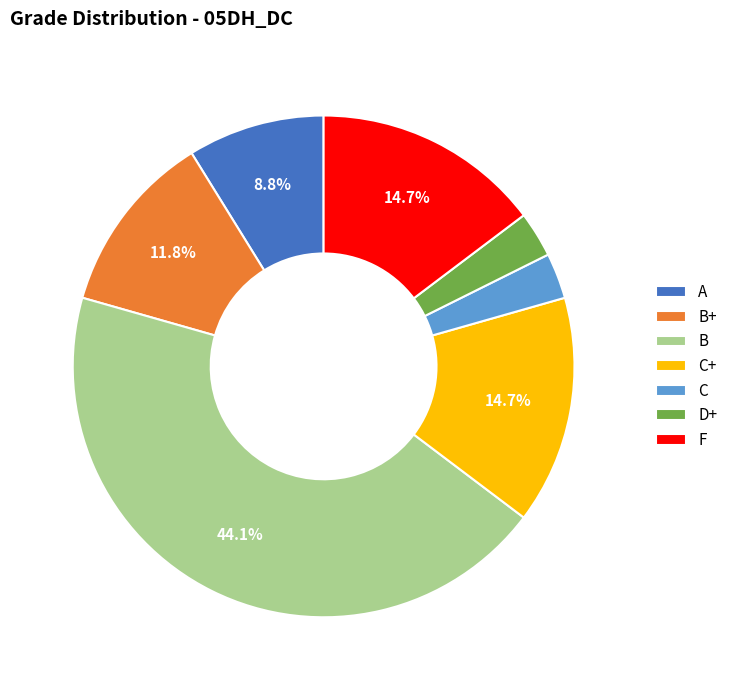

Which has a higher value, B or C?

B